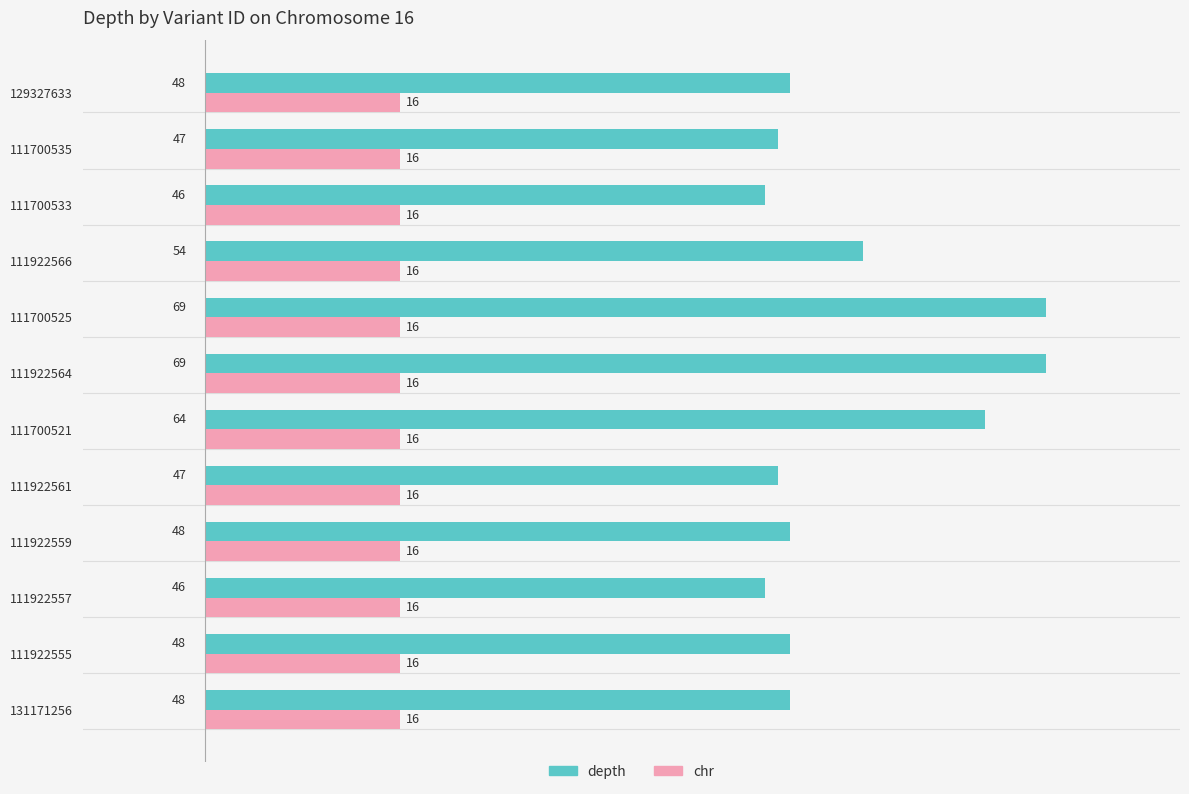

The depth series shows 29 at 111700521. True or false?

False